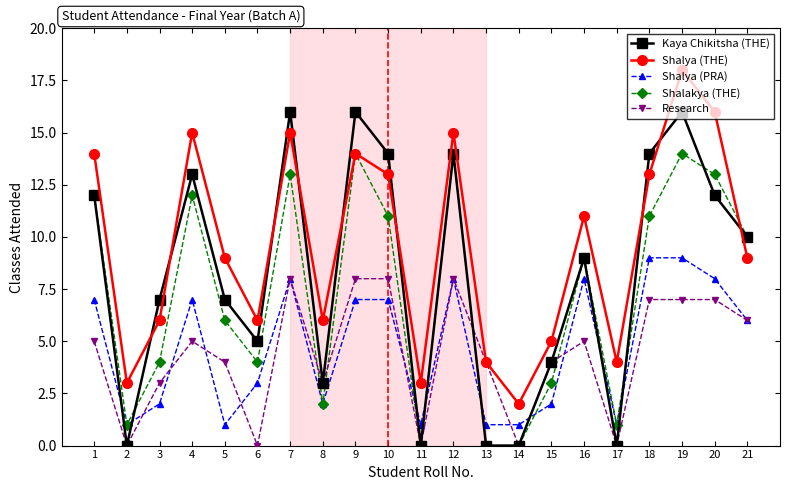

True or false: Shalya (THE) and Shalakya (THE) intersect in this chart.

True